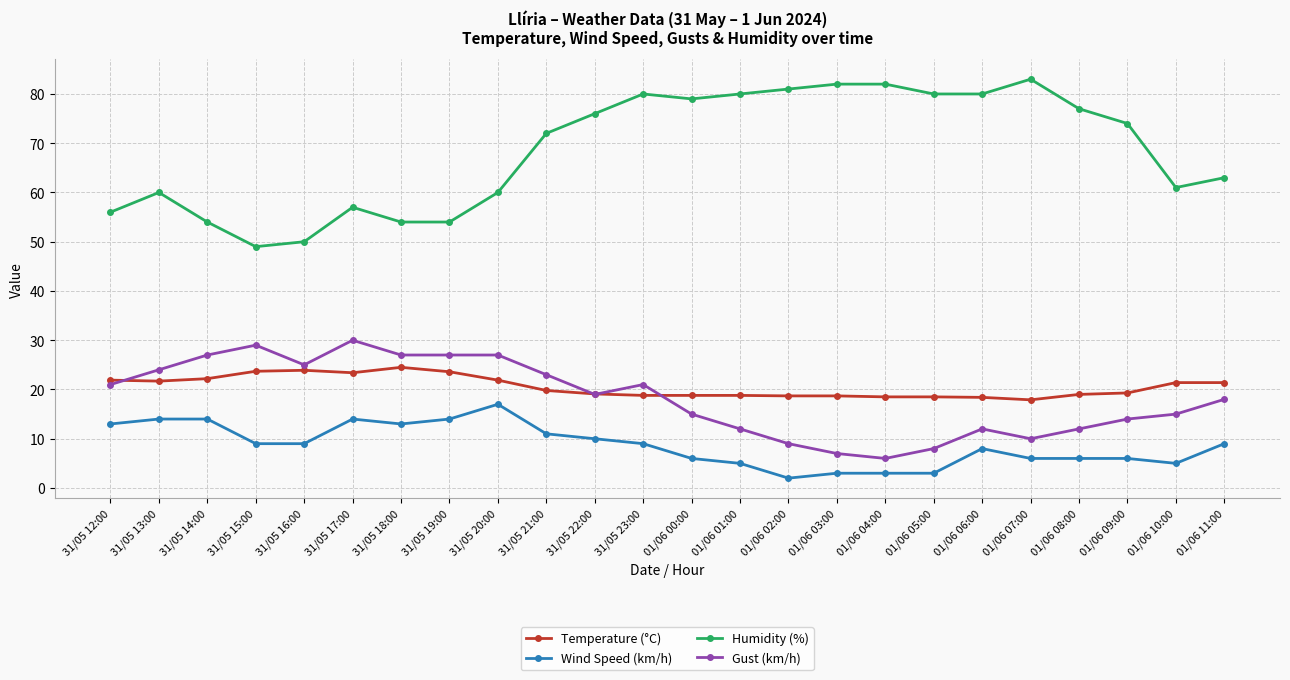

True or false: Temperature (°C) and Humidity (%) cross at least once.

False